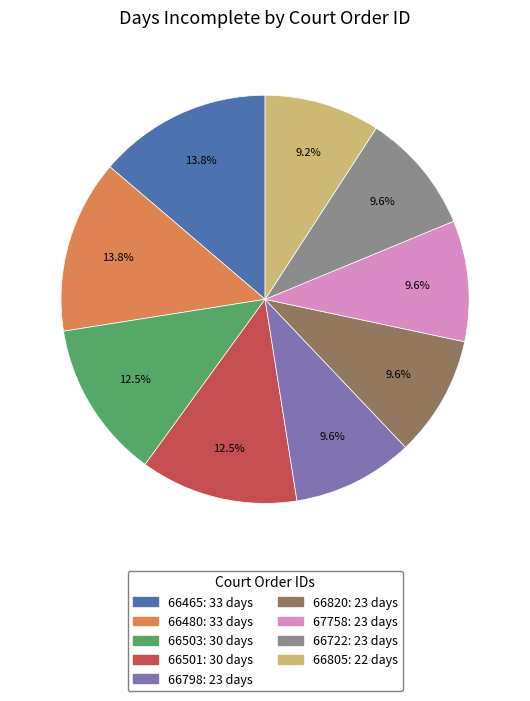

What is the ratio of the value at 66501 to the value at 66820?

1.3